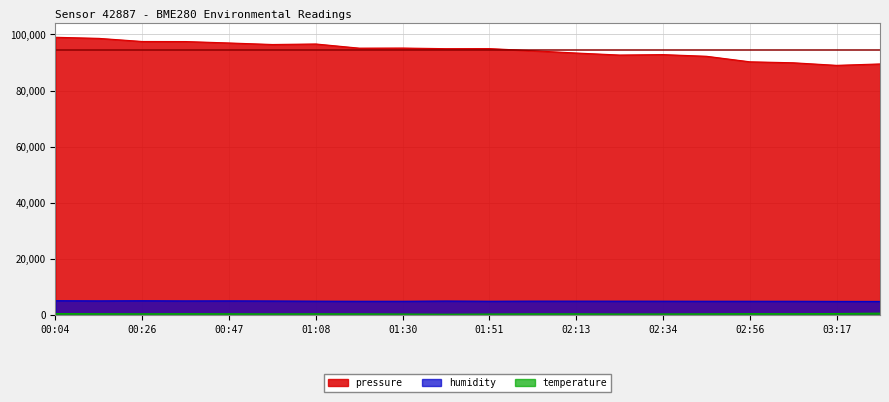

What is the difference between the pressure values at 03:17 and 01:19?

6126.7